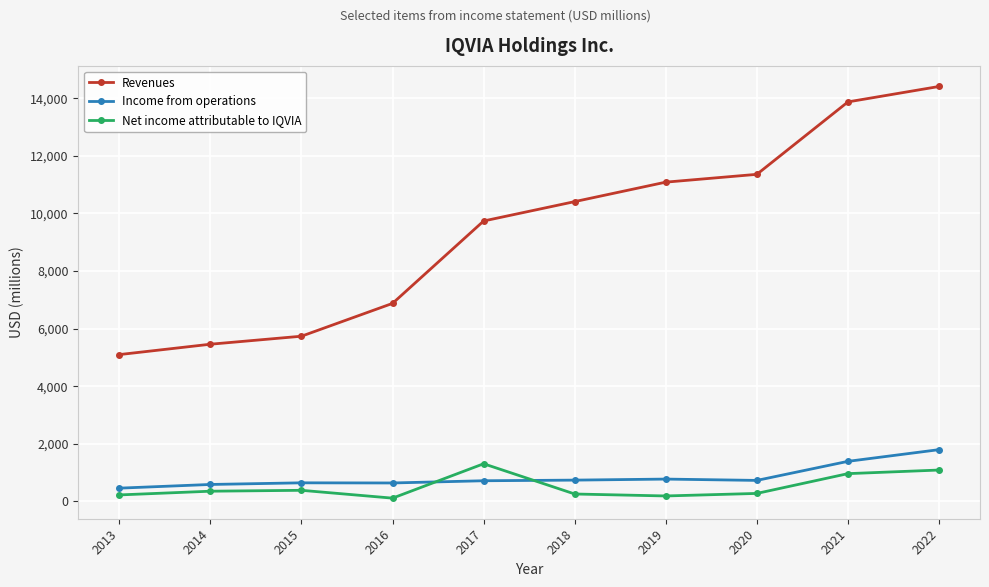

True or false: Revenues and Net income attributable to IQVIA cross at least once.

False